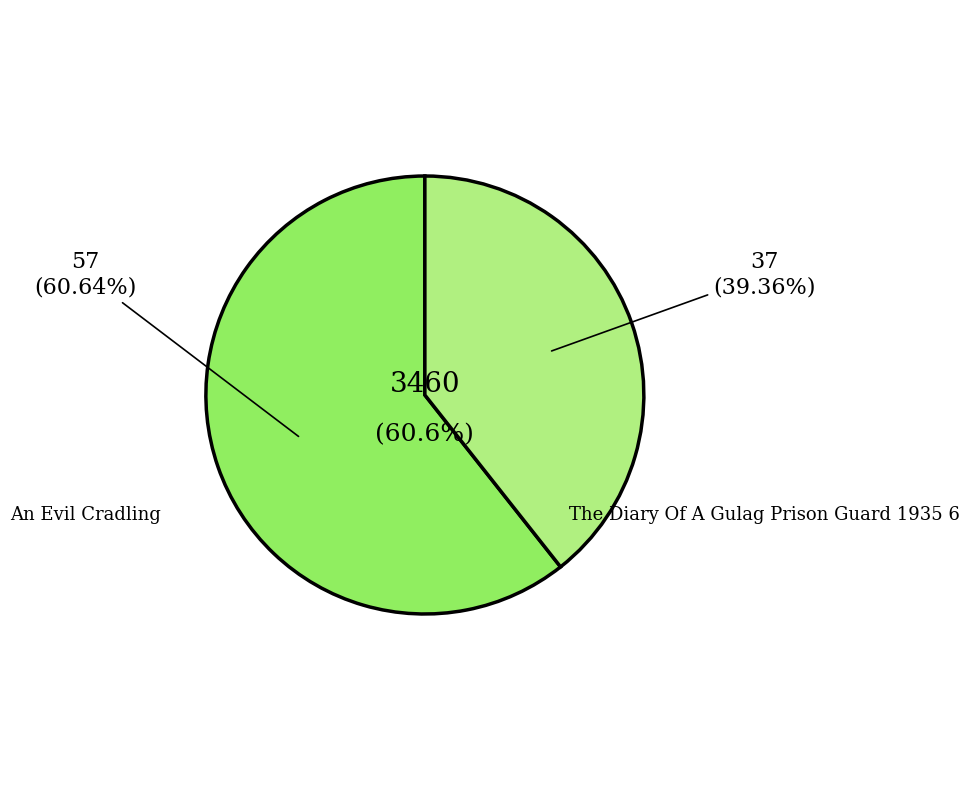

Does An Evil Cradling account for over 50% of the chart?

Yes